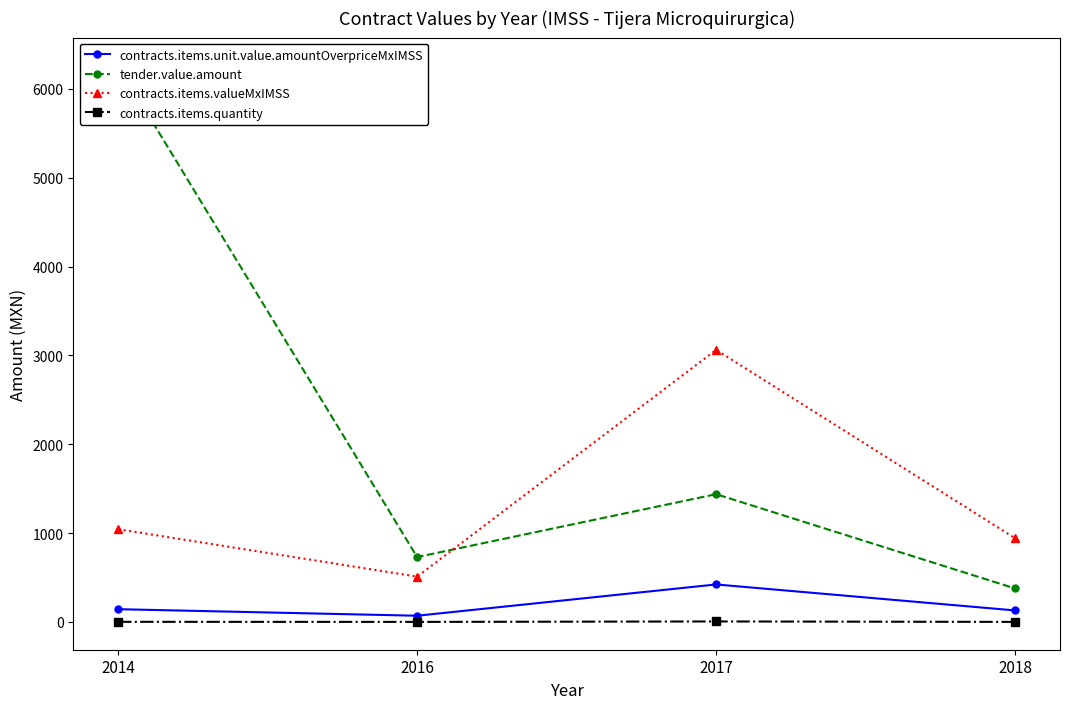

Is it true that contracts.items.unit.value.amountOverpriceMxIMSS equals 70.4 at 2016?

True